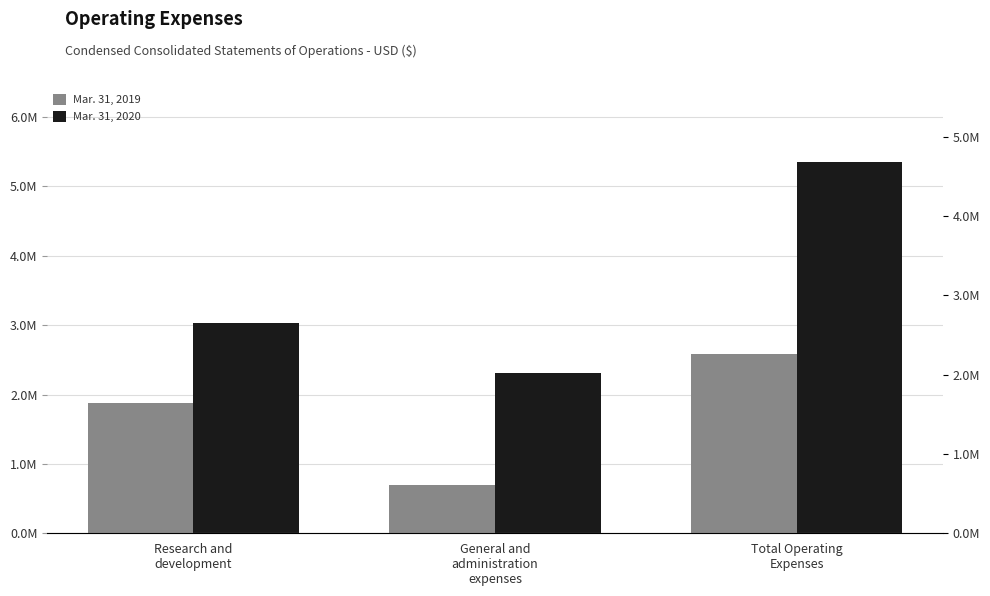

Is it true that Mar. 31, 2020 equals 5348022 at Total Operating
Expenses?

True